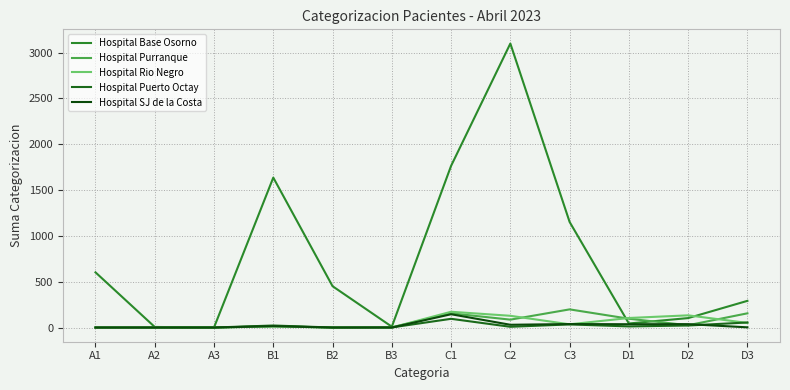

True or false: Hospital SJ de la Costa has a value of 0 at A3.

True